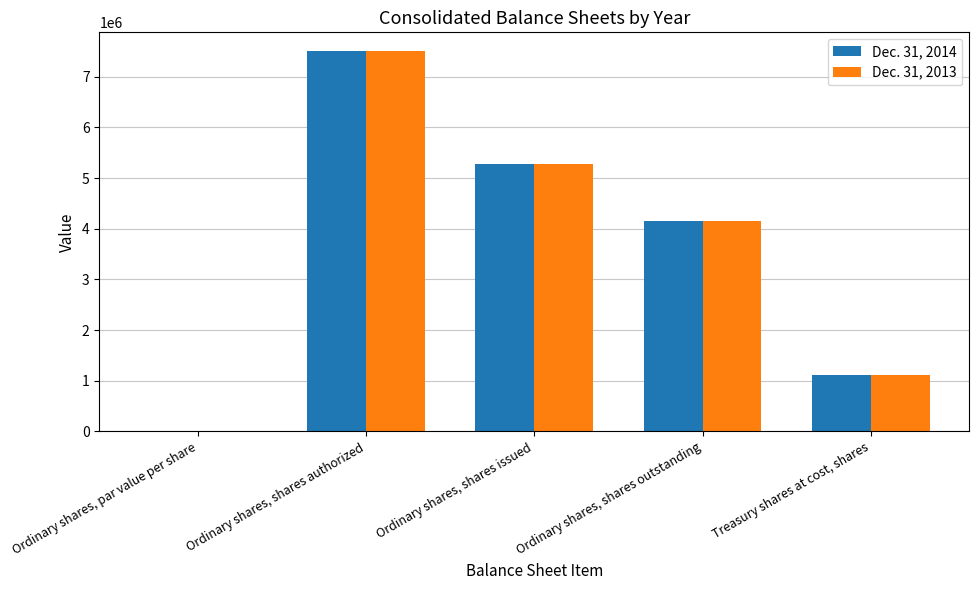

At which category is the sum across all series the highest?

Ordinary shares, shares authorized